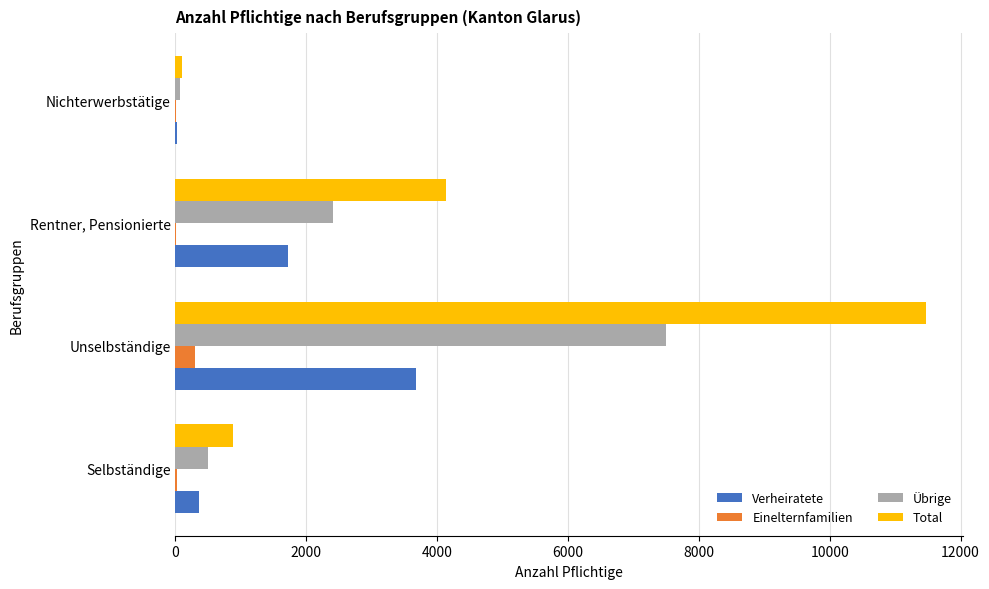

Between Rentner, Pensionierte and Nichterwerbstätige, which series saw the biggest shift?

Total